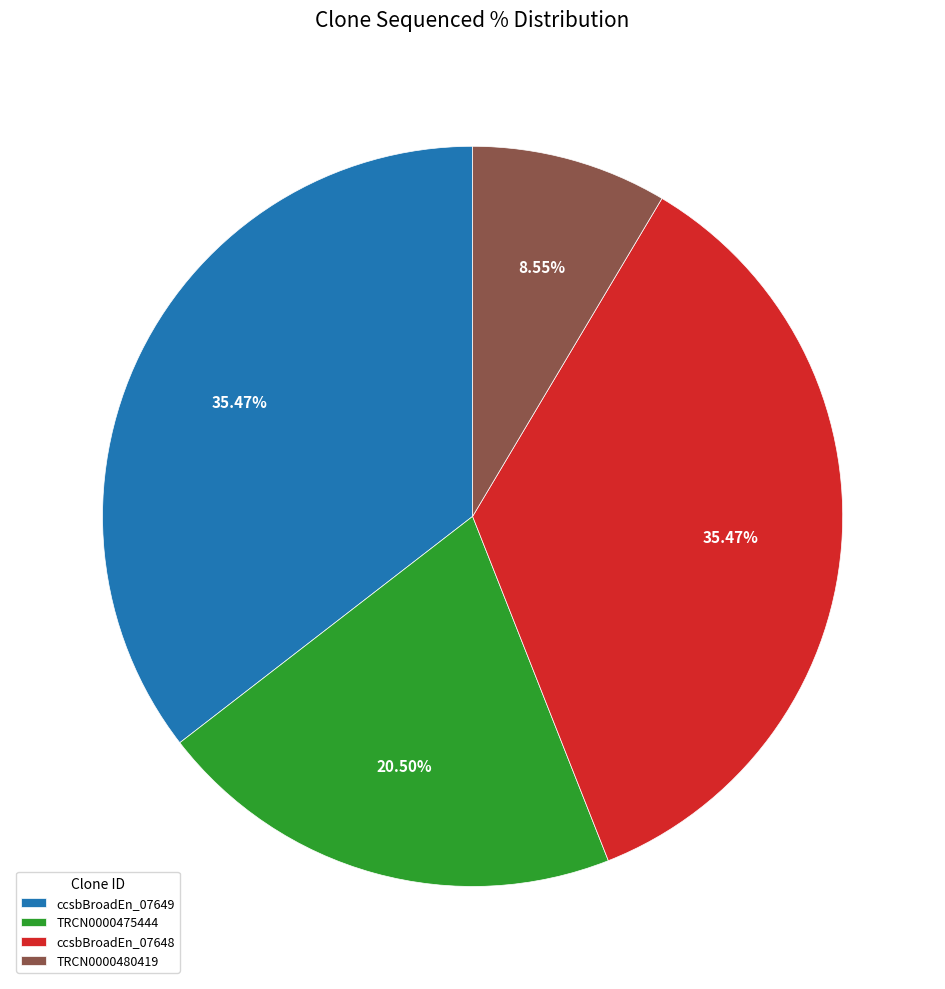

To the nearest percent, what percentage of the pie is ccsbBroadEn_07649?

35%